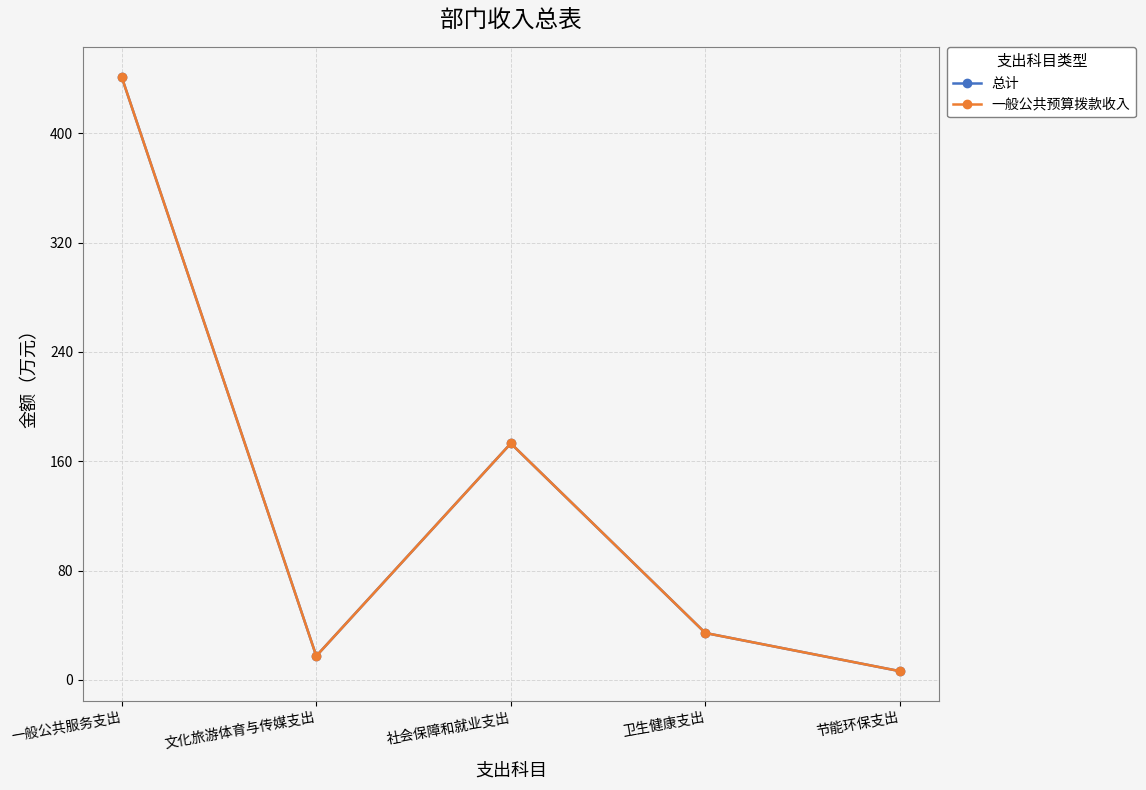

Is the value of 一般公共预算拨款收入 at 节能环保支出 greater than the value of 总计 at 社会保障和就业支出?

No